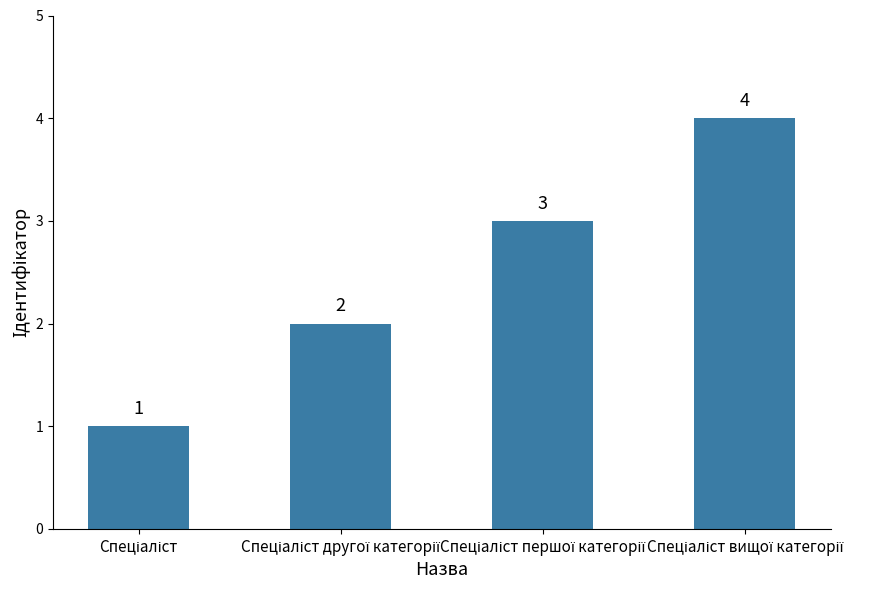

What is the sum of all values?

10